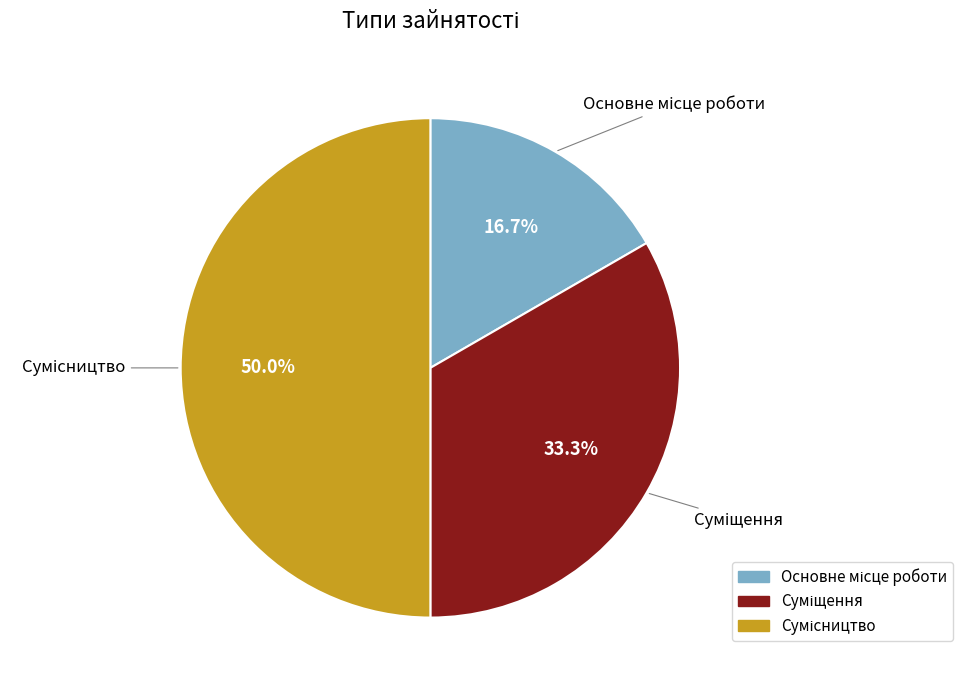

Does Сумісництво account for over 50% of the chart?

No